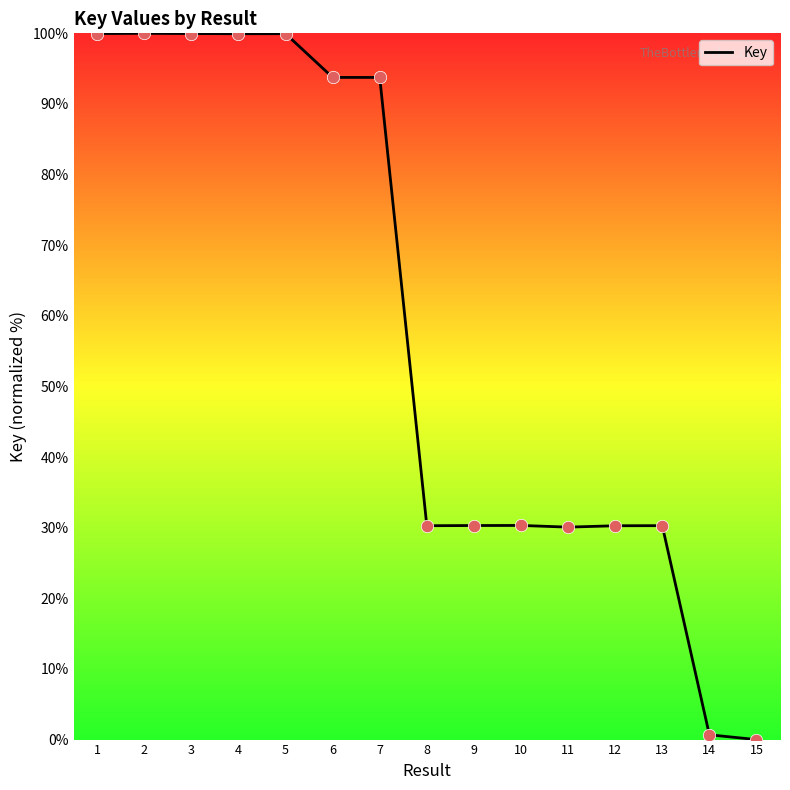

What is the ratio of the value at 6 to the value at 8?

3.1